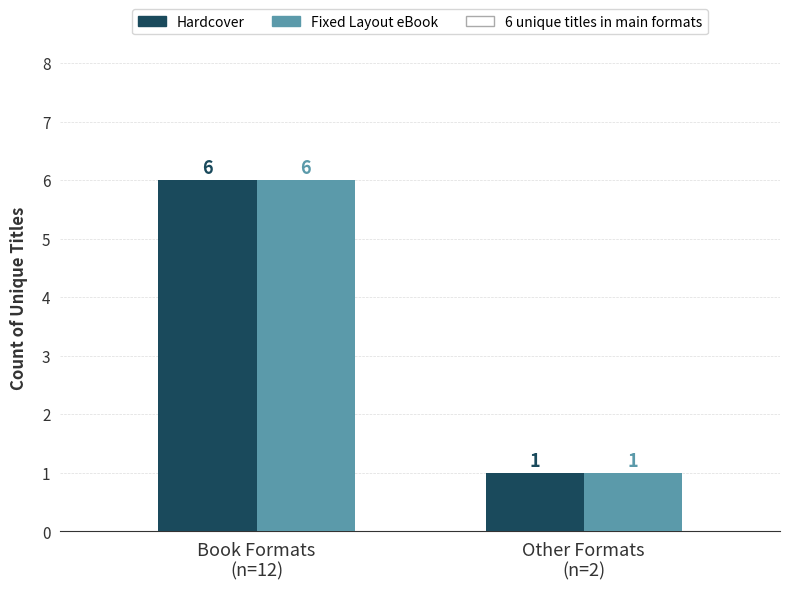

Reading left to right, list all the values displayed in this chart.

Hardcover: Book Formats
(n=12)=6	Other Formats
(n=2)=1
Fixed Layout eBook: Book Formats
(n=12)=6	Other Formats
(n=2)=1